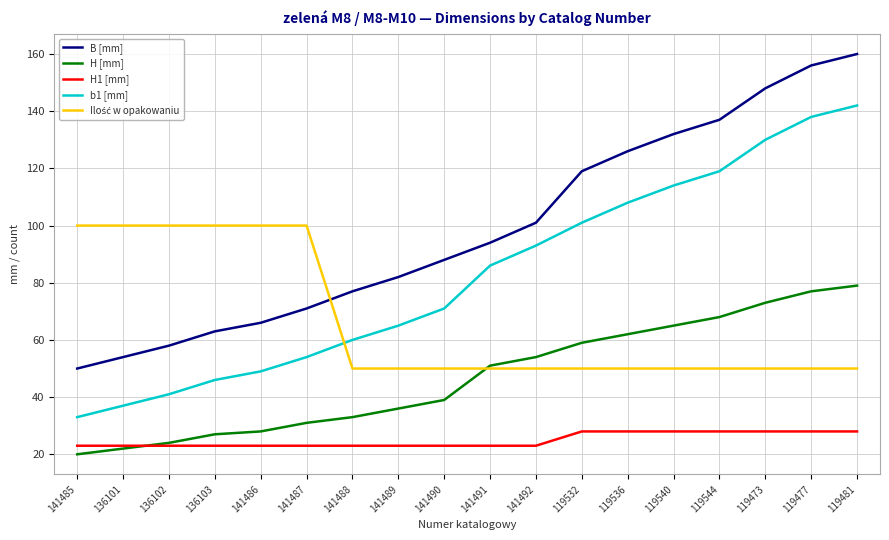

The value of B [mm] at 141486 is 26. True or false?

False